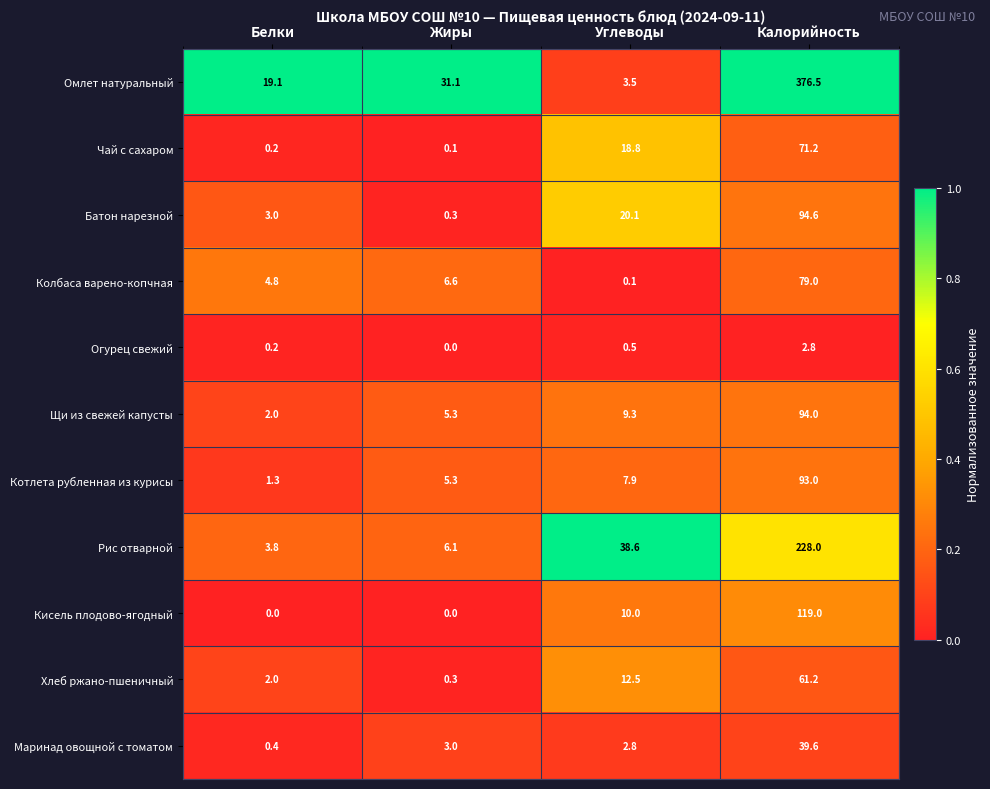

Which series has the largest total across all categories?

Омлет натуральный